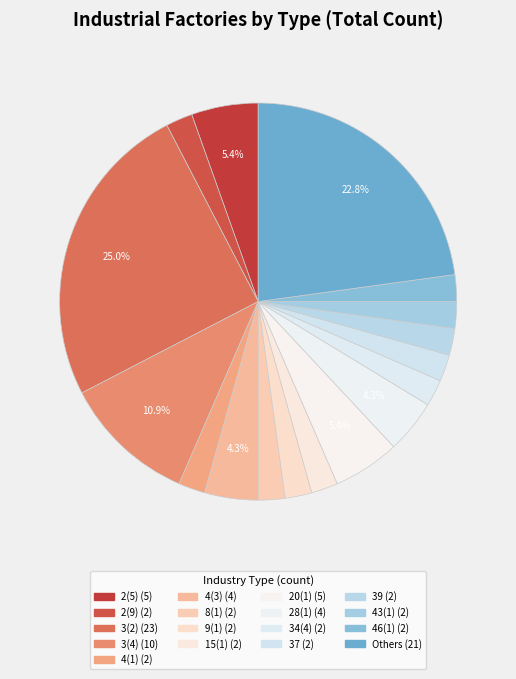

How many slices are in this pie chart?

17